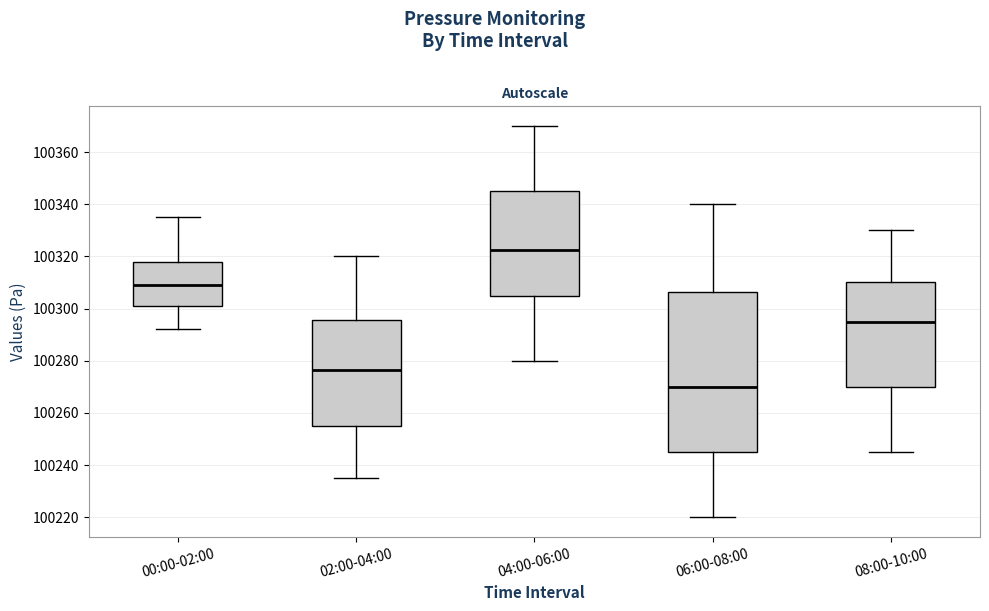

Reading left to right, transcribe this box plot: for each box, give where its median line is, the range the box spans, and where its two whiskers end, as read against the y-axis. The values are not printed on the chart, so give them approximately, as read against the axis.

00:00-02:00: median 100310, box 100302 to 100318, whiskers 100292 to 100336
02:00-04:00: median 100276, box 100256 to 100296, whiskers 100236 to 100320
04:00-06:00: median 100322, box 100306 to 100346, whiskers 100280 to 100370
06:00-08:00: median 100270, box 100246 to 100306, whiskers 100220 to 100340
08:00-10:00: median 100296, box 100270 to 100310, whiskers 100246 to 100330